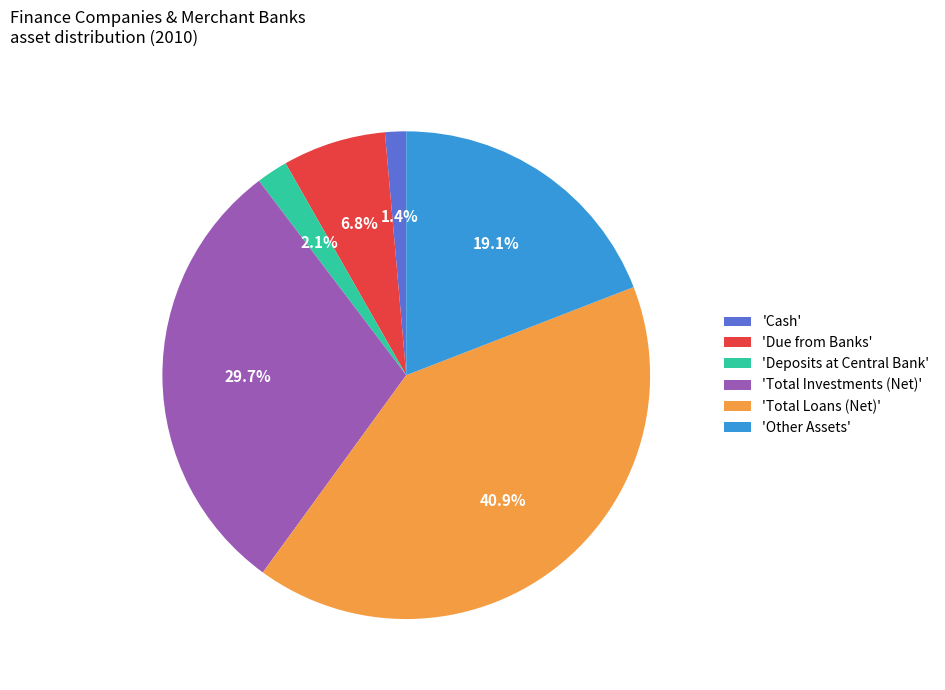

Does 'Other Assets' represent more than half of the total?

No